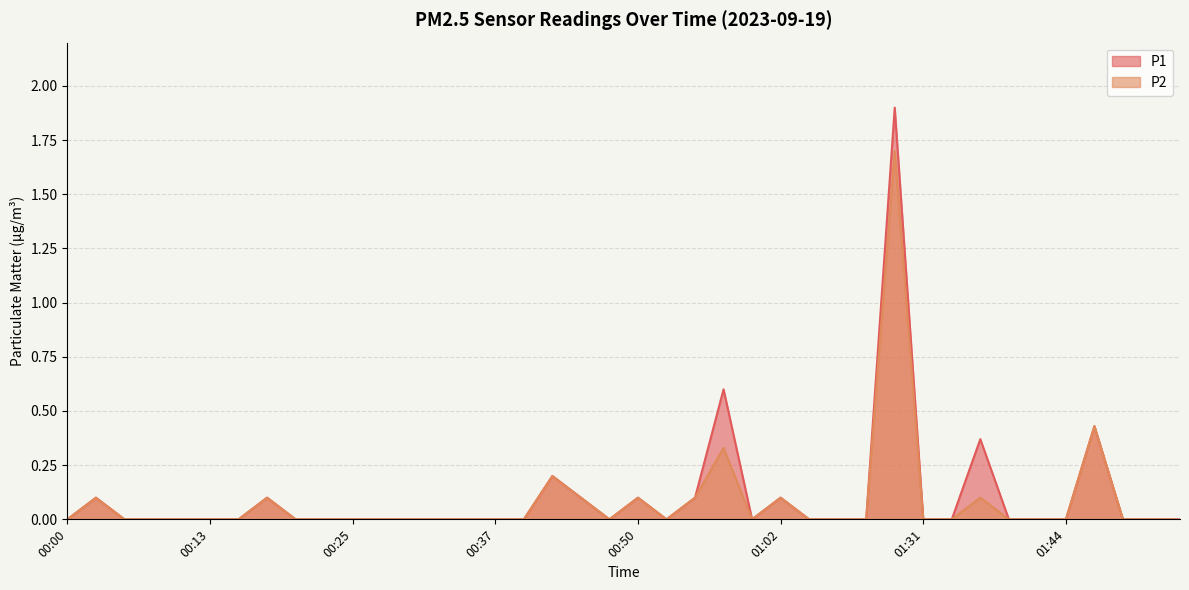

Is it true that P2 equals 0.0 at 00:15?

True